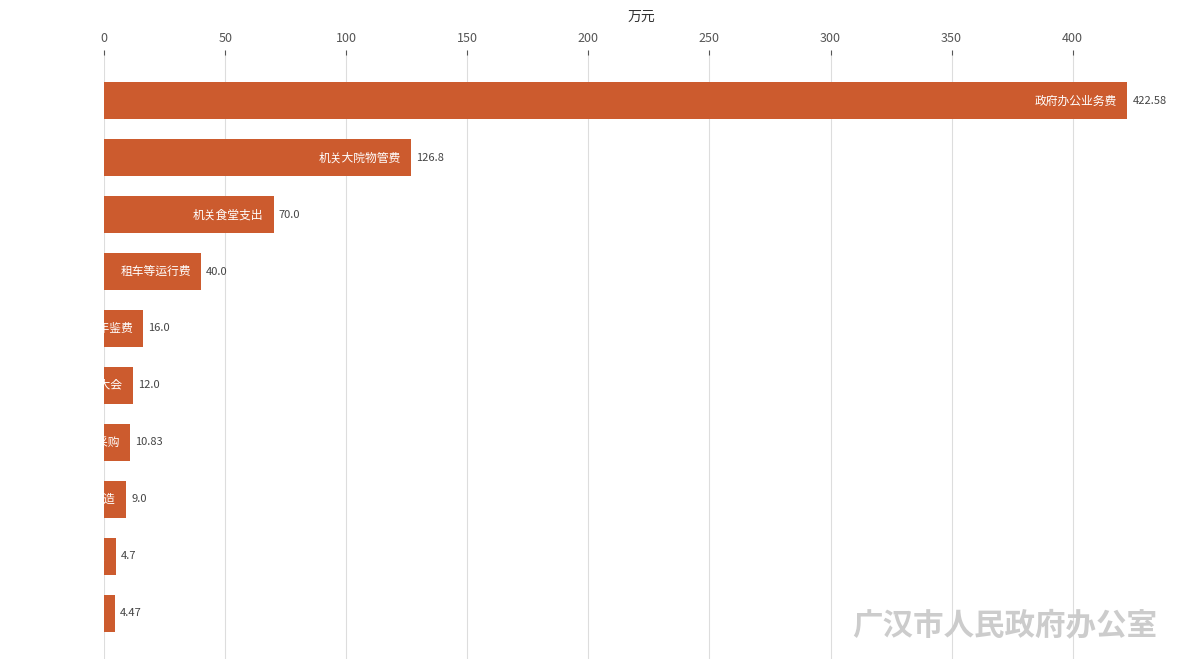

What is the difference between the second highest and second lowest values?

122.1